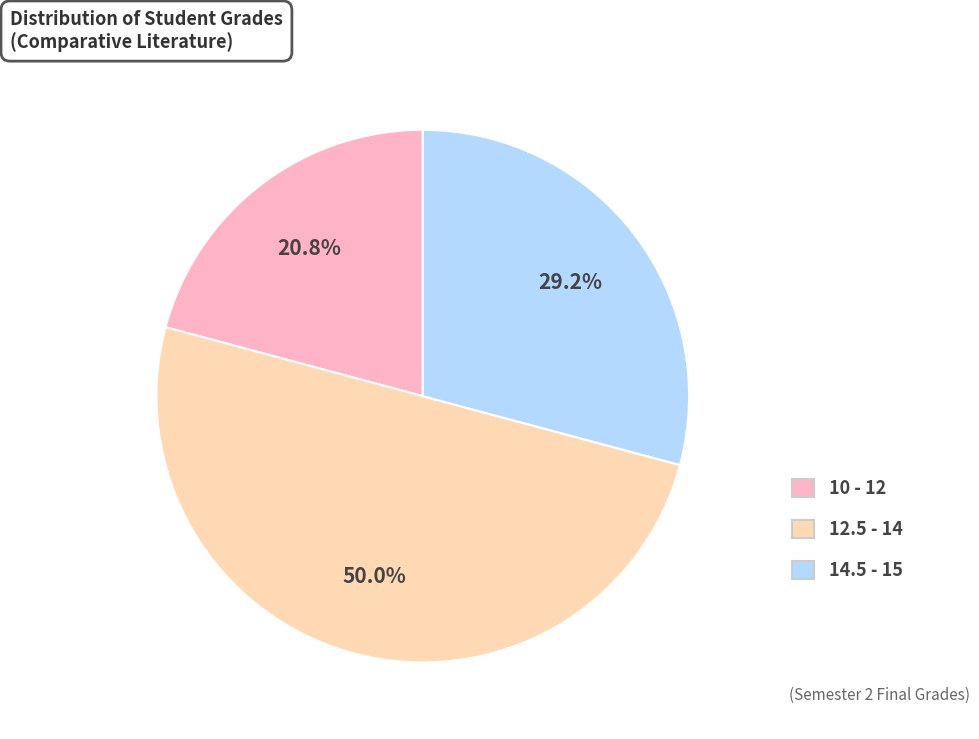

What is the total percentage of 10 - 12 and 14.5 - 15?

50.0%